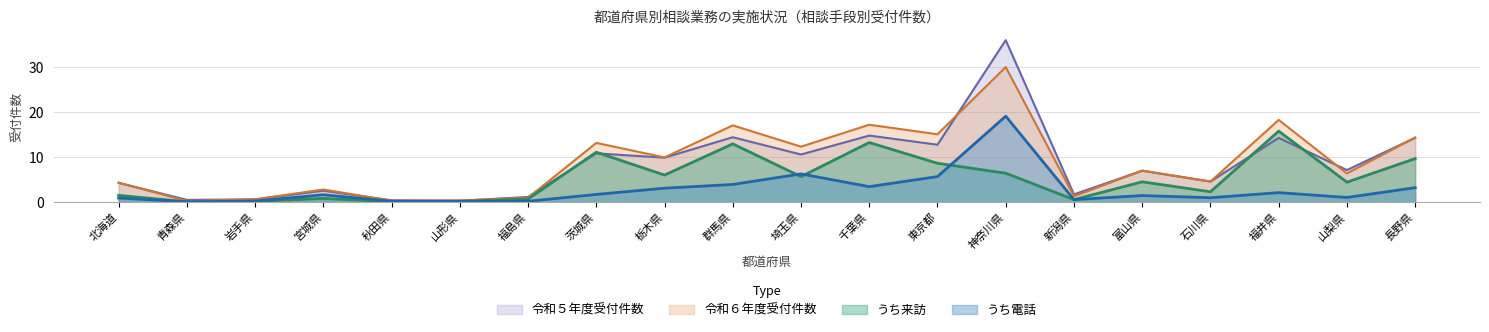

True or false: うち電話 has more than 2 points higher than both neighbors.

True